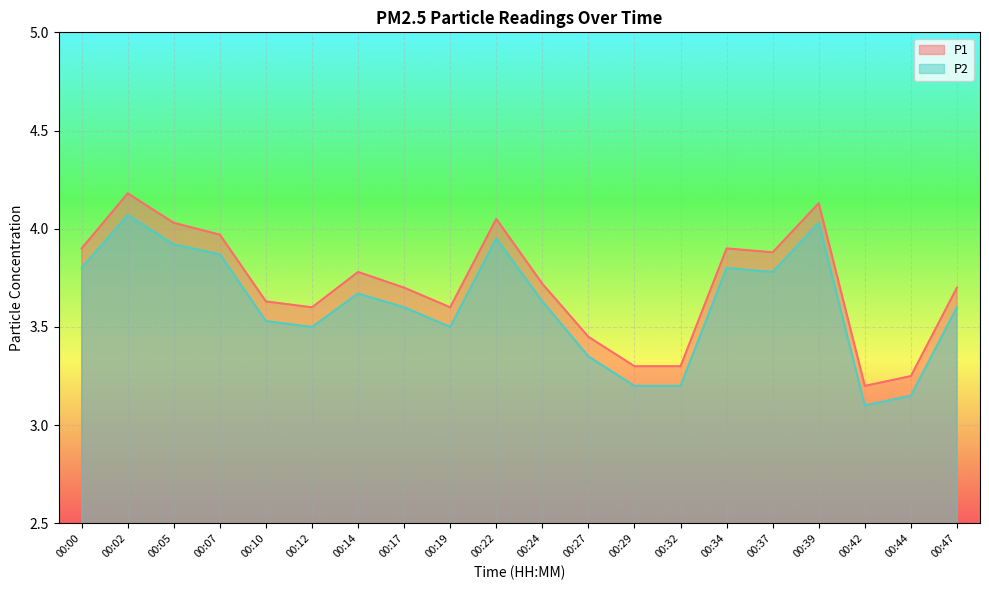

What is the maximum value shown in the chart?

4.2